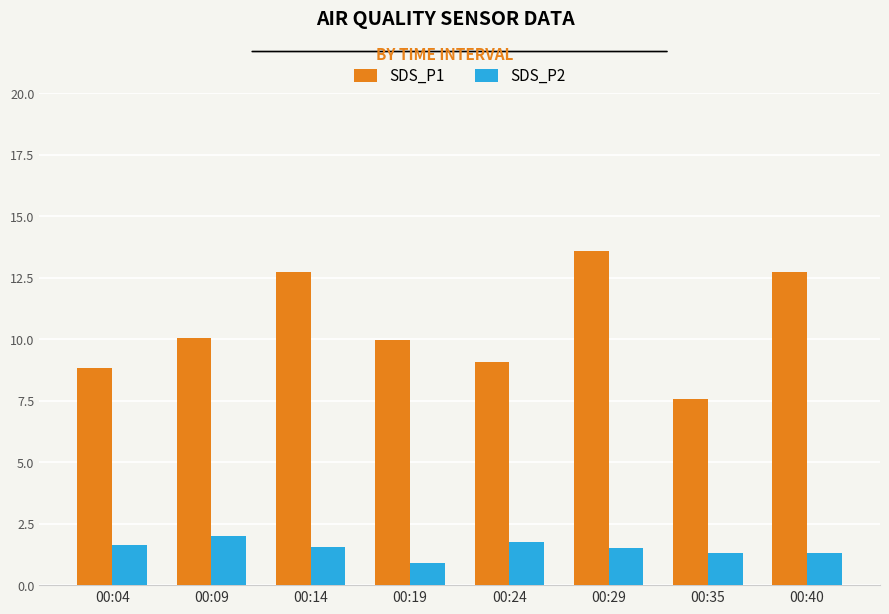

How many bars are there in total?

16